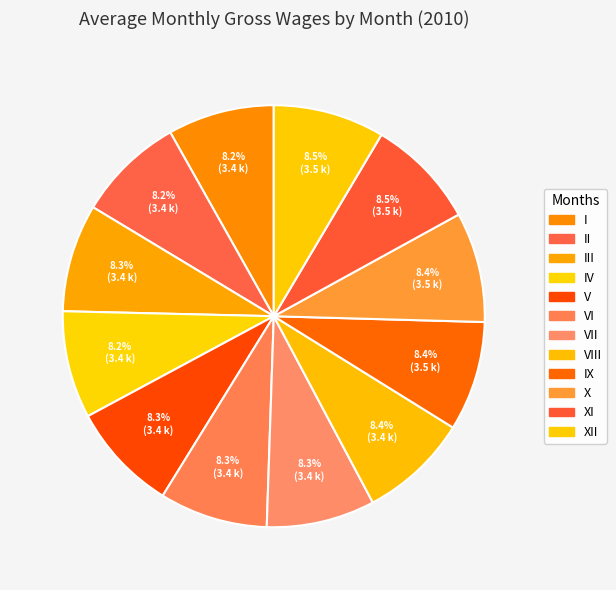

Rank the categories by value from highest to lowest.

XII, XI, X, IX, VIII, V, VII, VI, III, IV, II, I